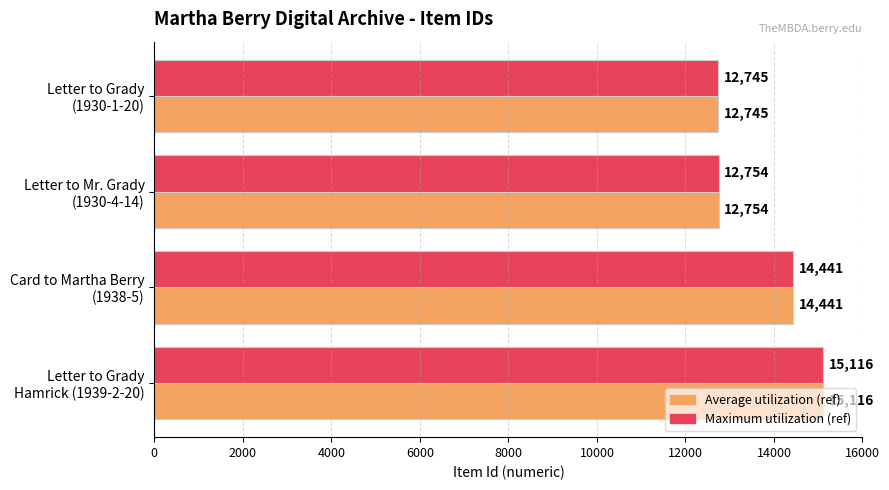

What is the maximum value shown in the chart?

15116